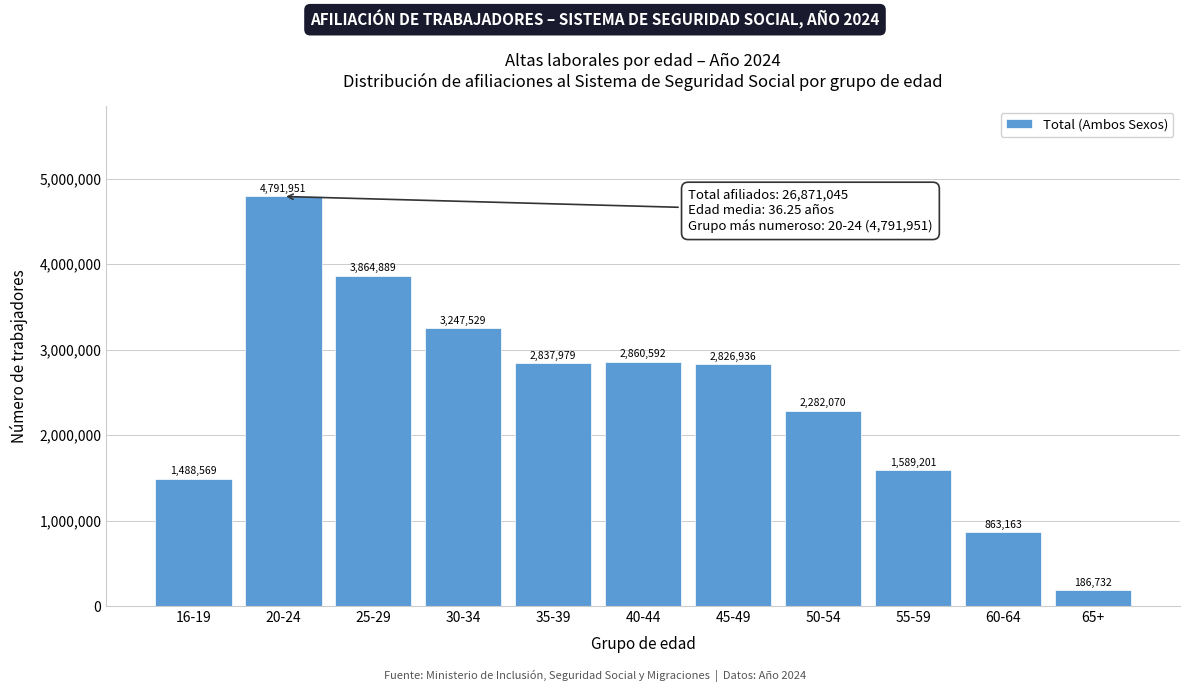

Reading left to right, extract all data points from this chart.

16-19=1488569	20-24=4791951	25-29=3864889	30-34=3247529	35-39=2837979	40-44=2860592	45-49=2826936	50-54=2282070	55-59=1589201	60-64=863163	65+=186732